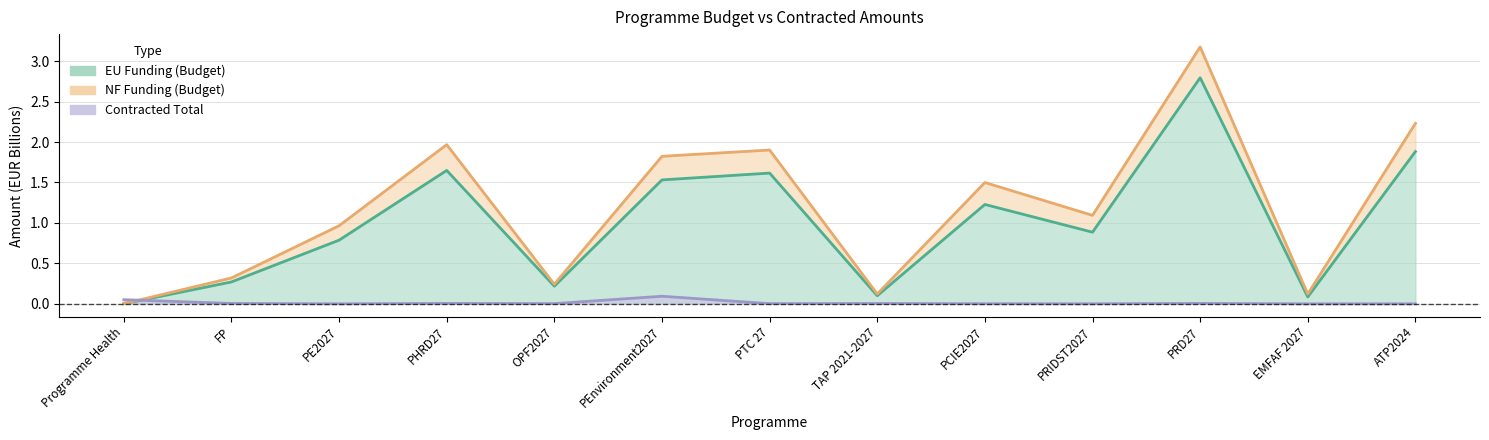

At how many categories does at least one series exceed 1?

6